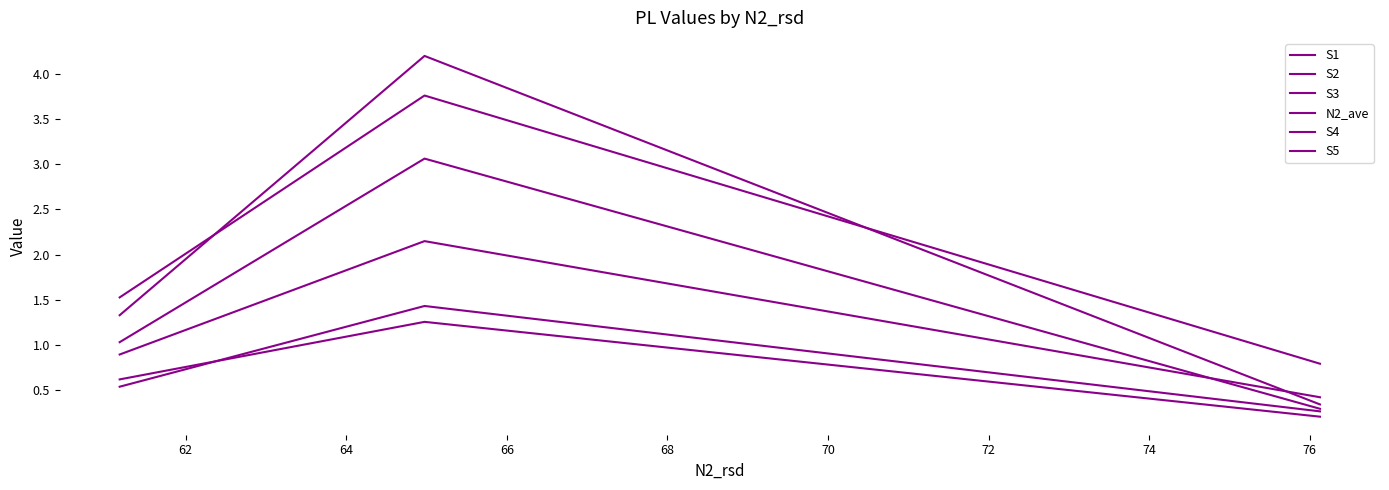

Count the number of categories in the chart.

3